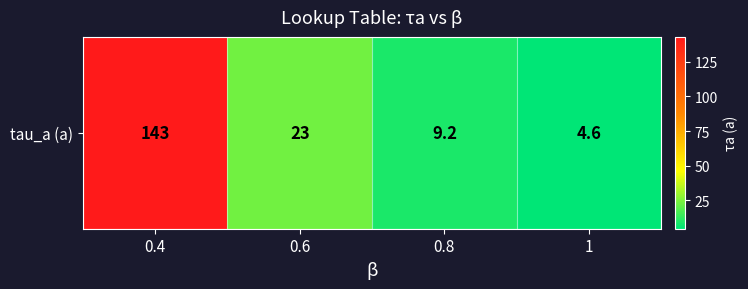

Where does the data first go above 23?

0.4